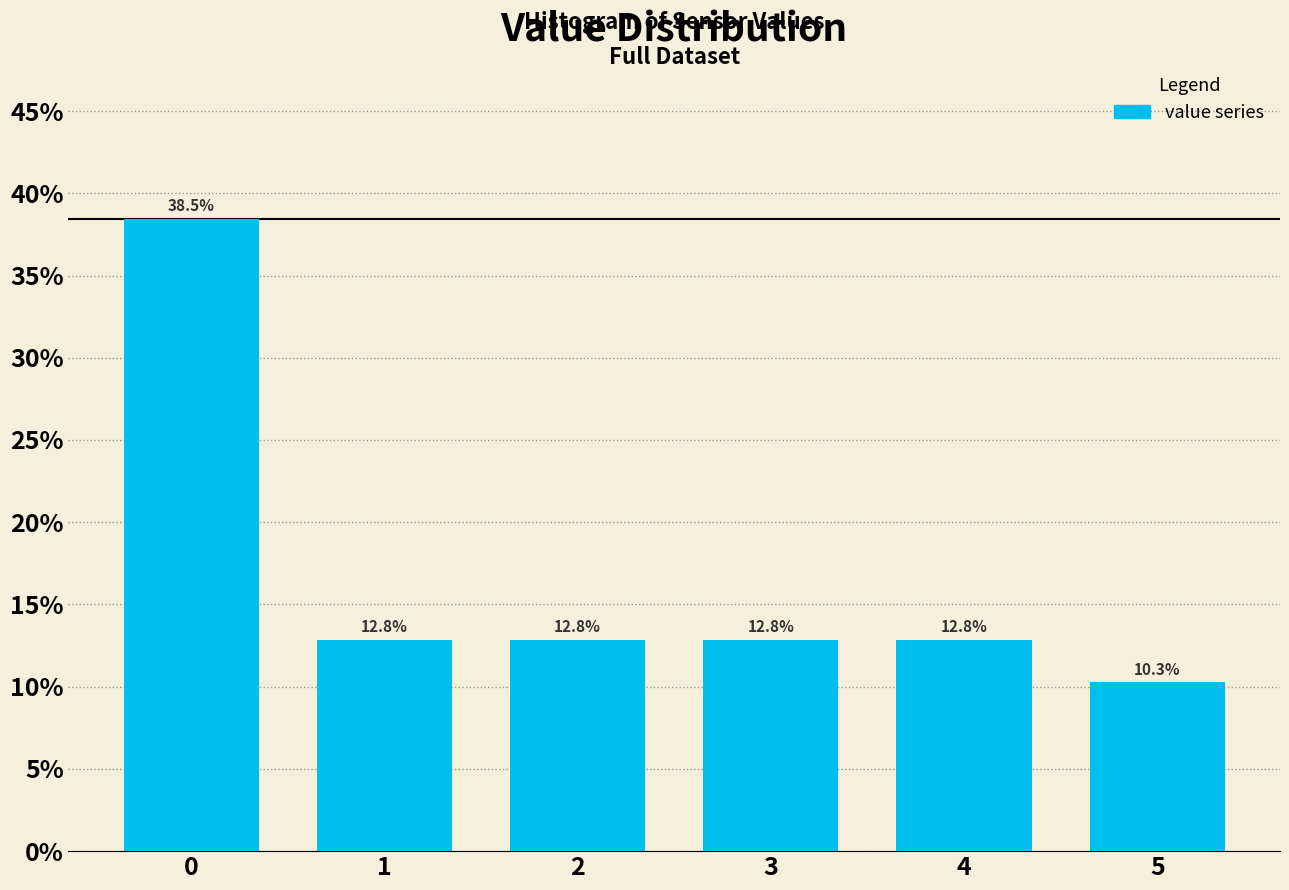

Reading left to right, what are all the values shown in this chart?

38.5	12.8	12.8	12.8	12.8	10.3